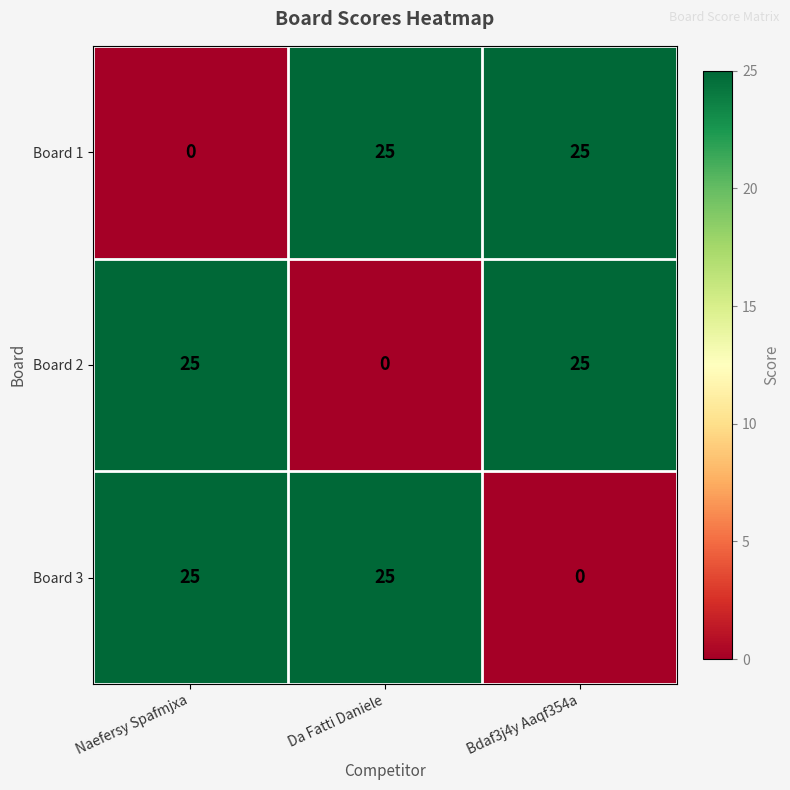

What is the spread (max minus min) of values at Da Fatti Daniele?

25